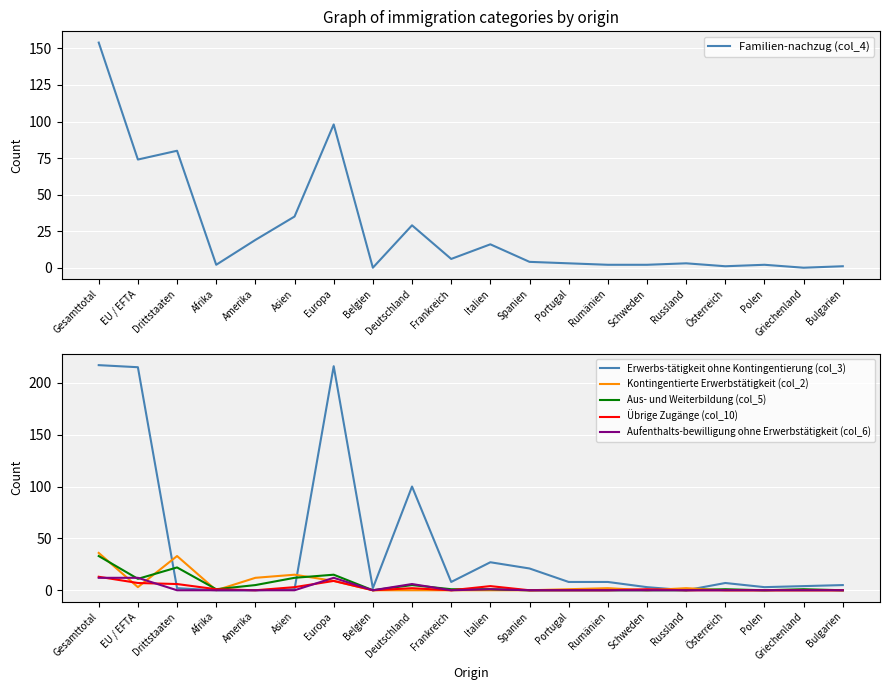

Which series changed the most between Deutschland and Portugal?

Erwerbs-tätigkeit ohne Kontingentierung (col_3)